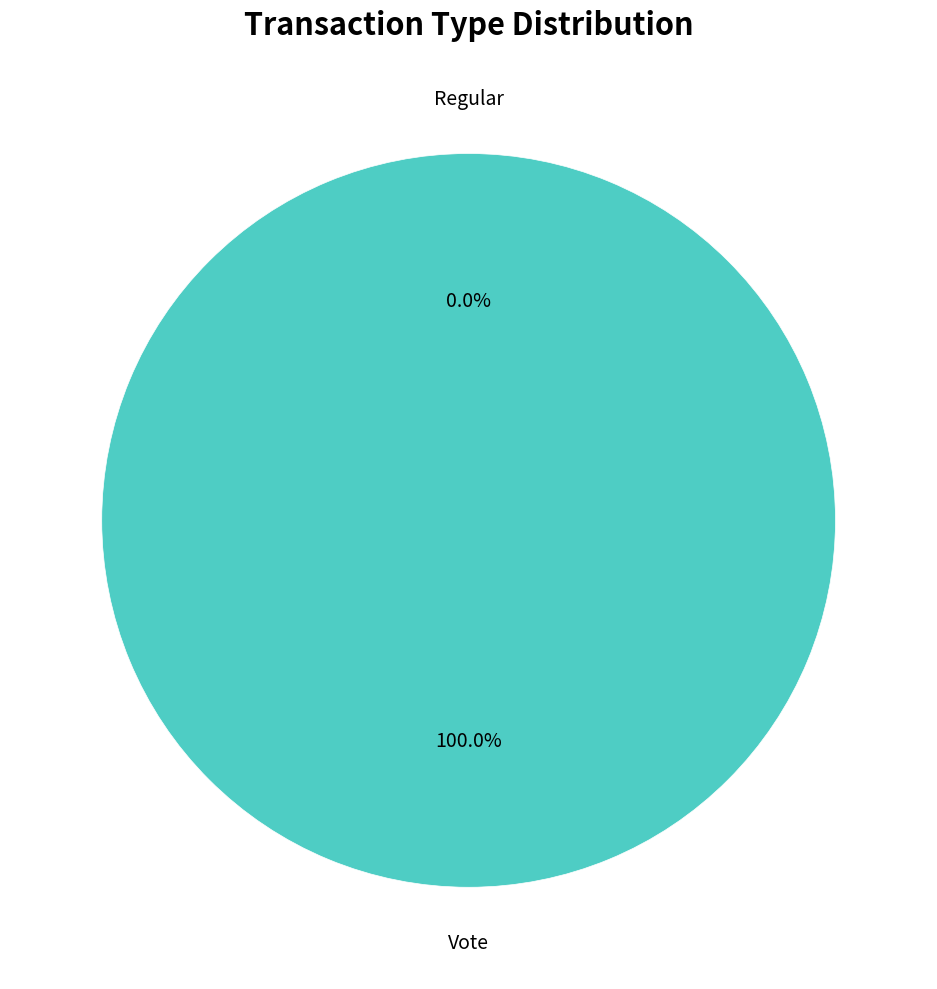

Between Regular and Vote, which is larger?

Vote